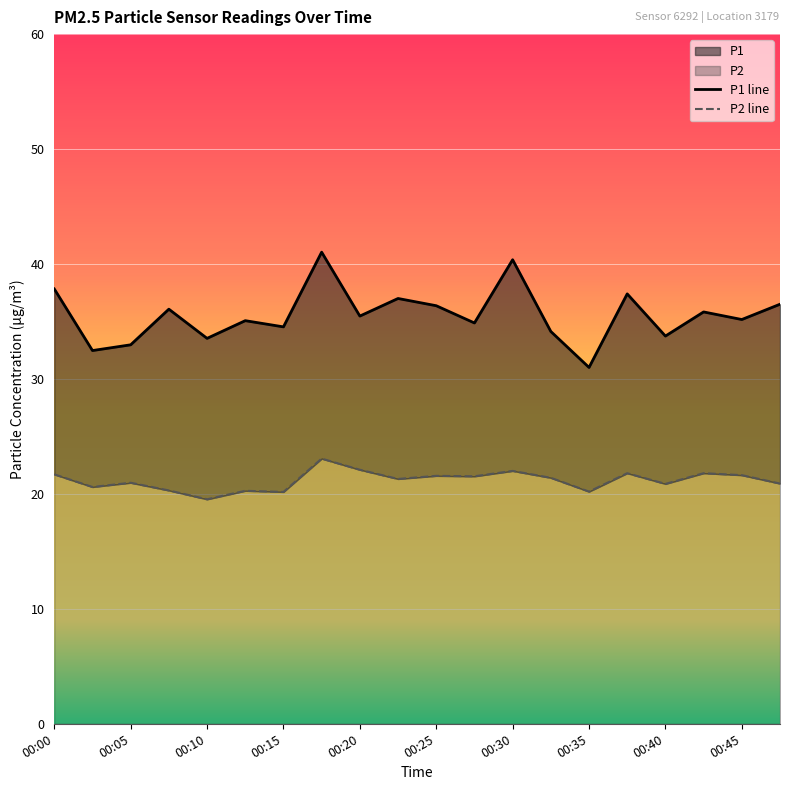

What position from the left is 00:00?

1